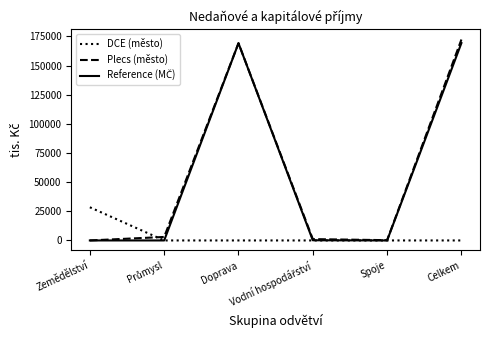

What value does the Plecs (město) series have at Doprava, to the nearest 50?

169250